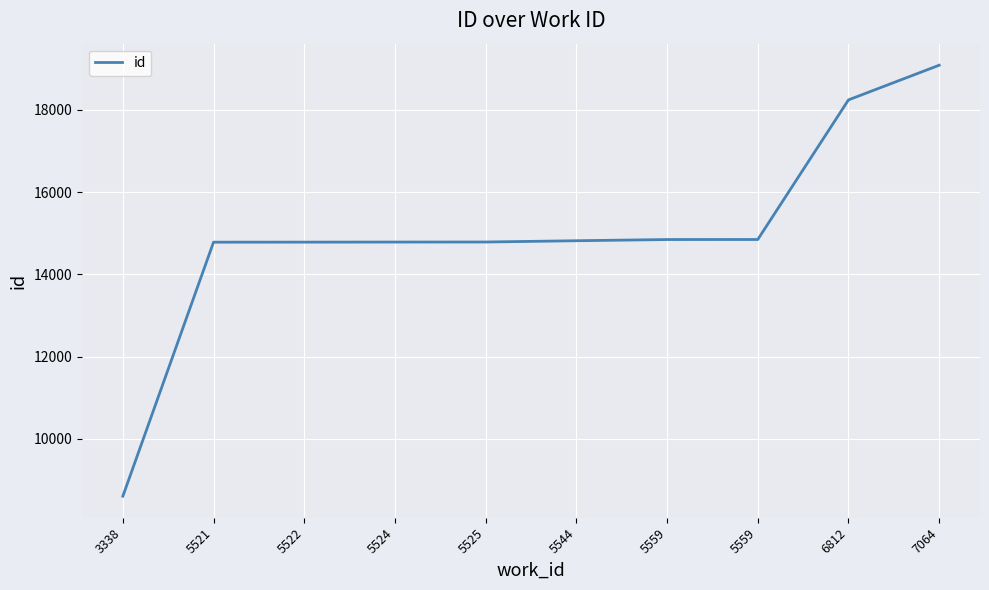

How many lines are shown in the chart?

1